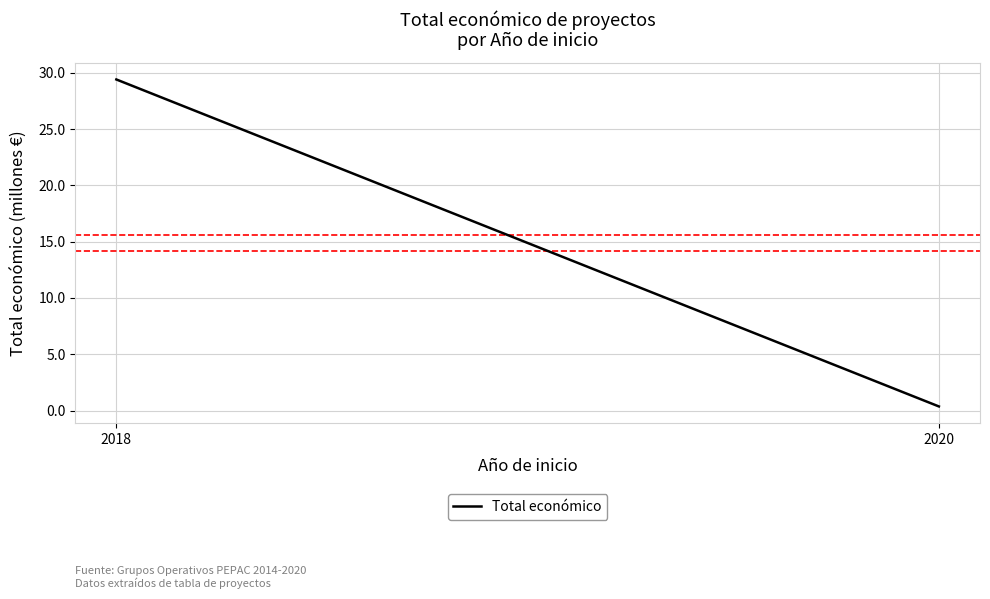

Which label corresponds to the largest value in the chart?

2018